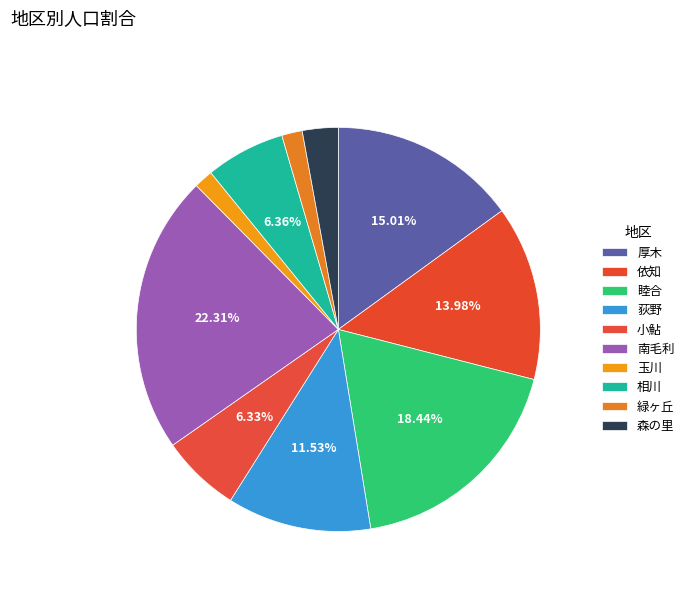

Combined, do 荻野 and 依知 account for over 50%?

No